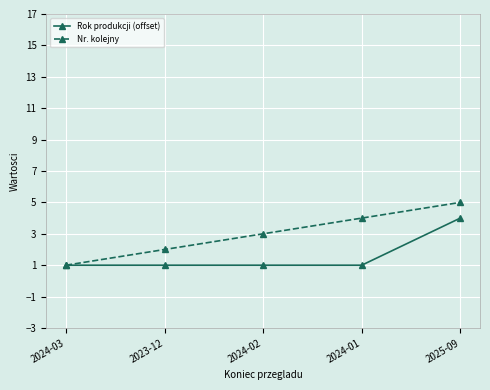

Which series has the widest spread of values?

Nr. kolejny